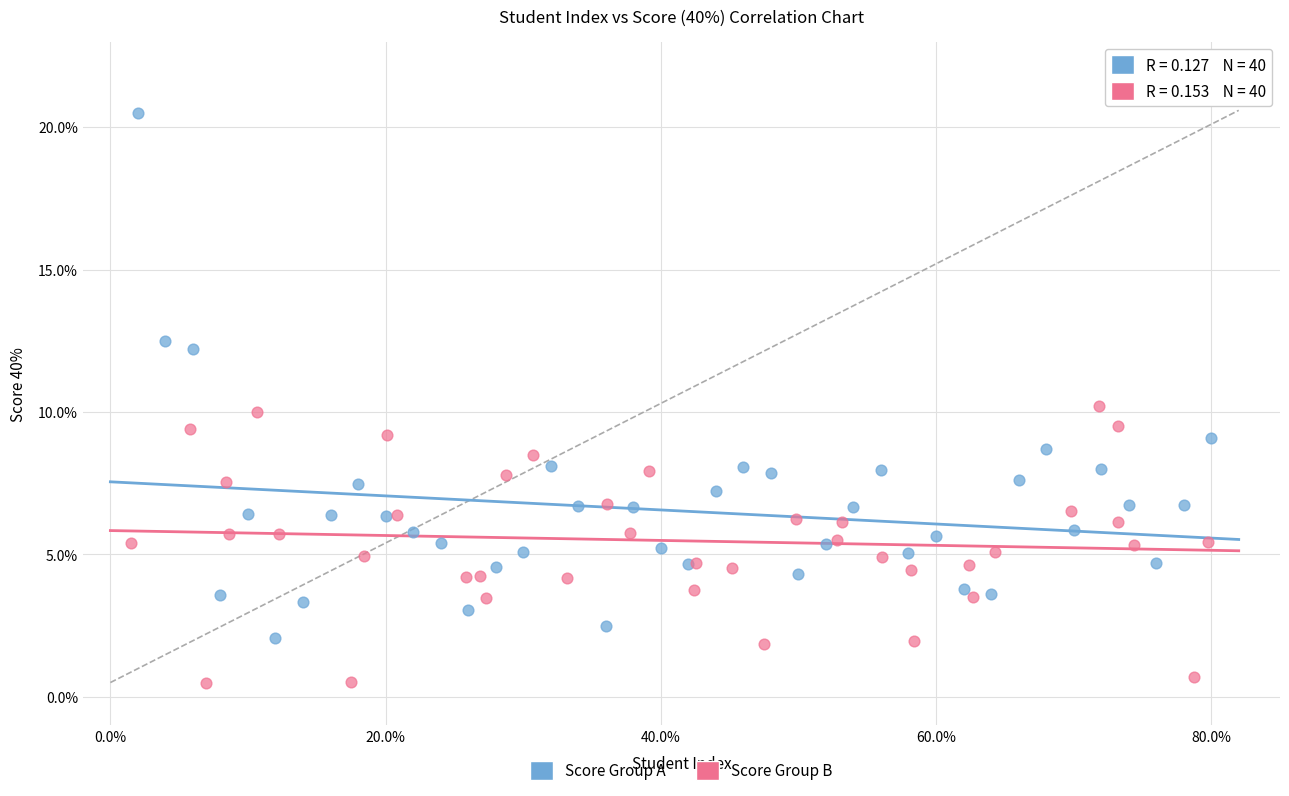

Which series has the largest Y range (max minus min)?

Score Group A